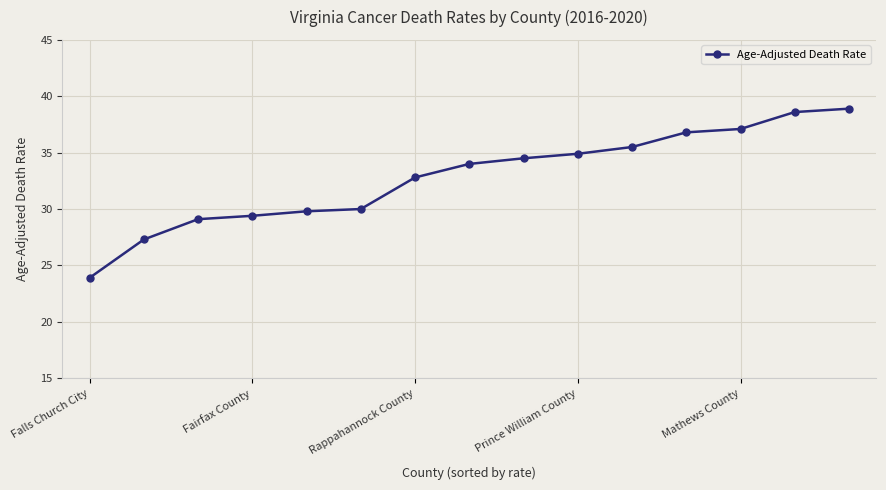

What is the minimum value shown in the chart?

23.9